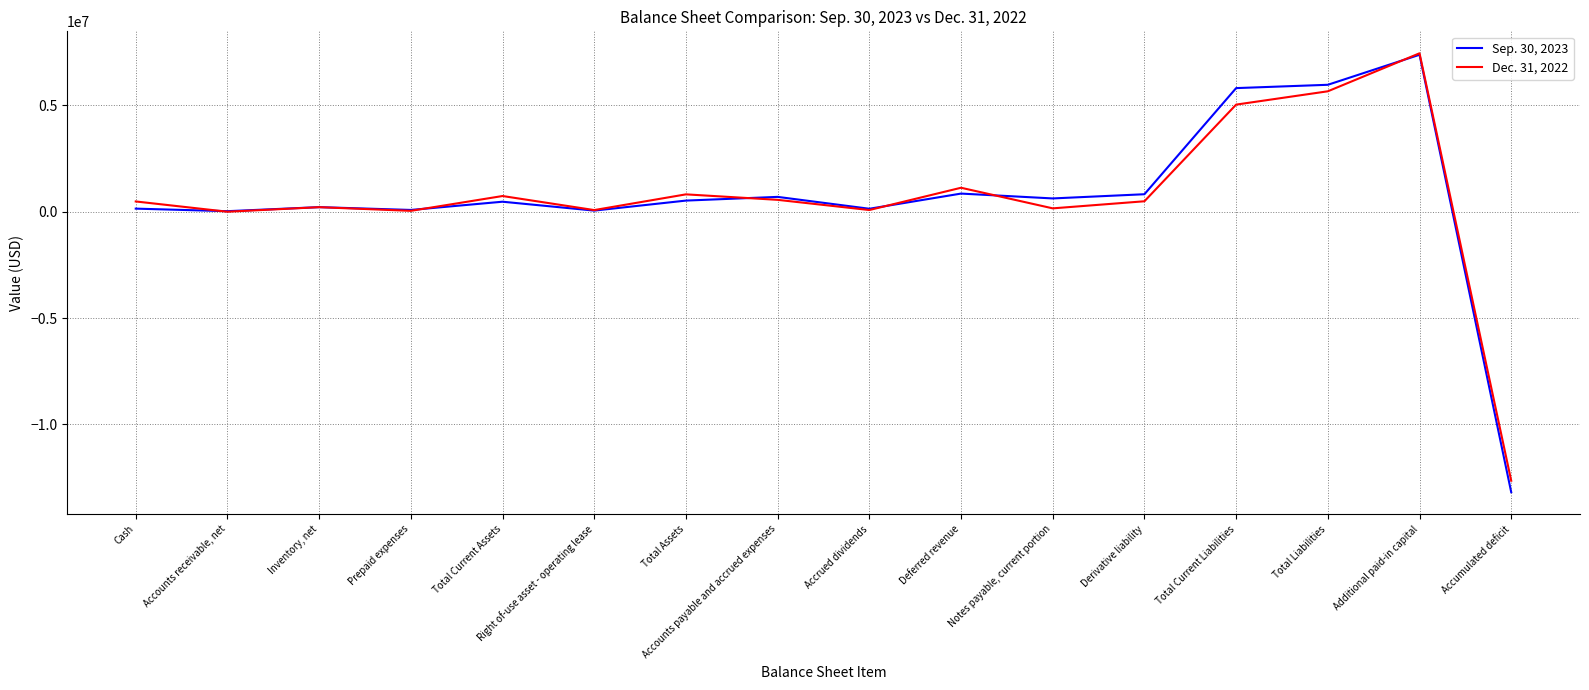

What is the difference between the highest and lowest values at Cash?

337374